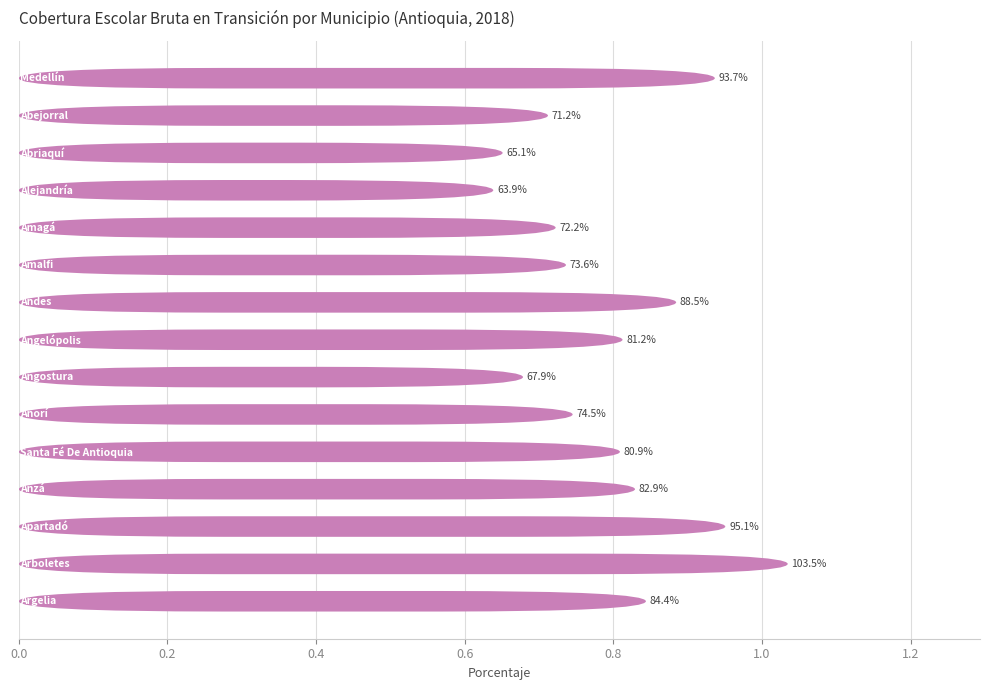

What is the sum of the values at 13 and 14?

1.9